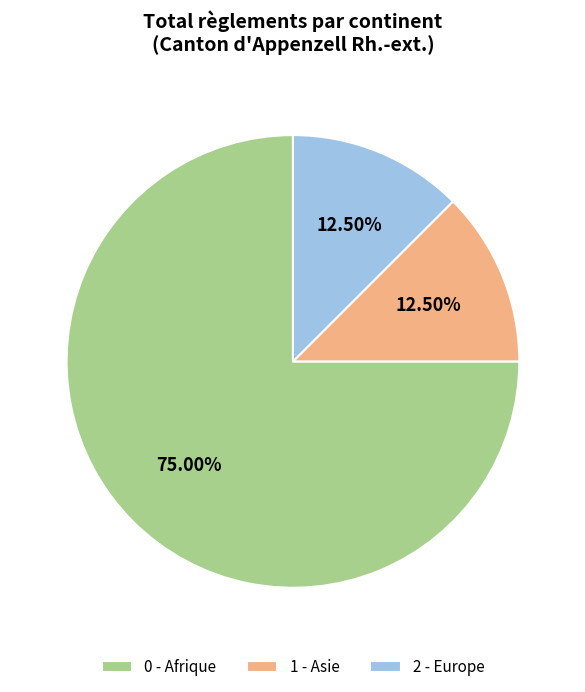

What is the ratio of the value at 0 - Afrique to the value at 2 - Europe?

6.0